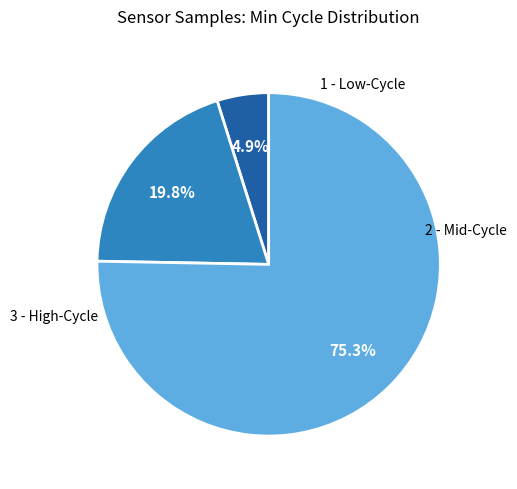

Is there any slice that represents more than half of the pie?

Yes